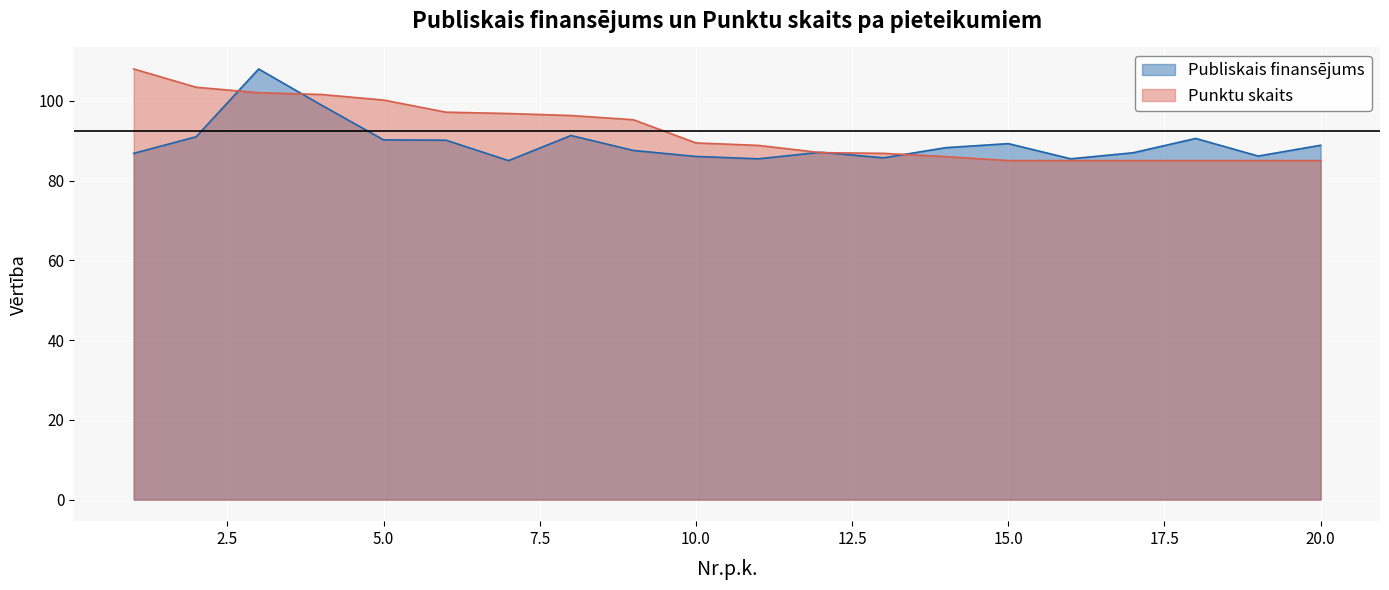

Rank the categories by Publiskais finansējums value from highest to lowest.

3, 4, 8, 2, 18, 5, 6, 15, 20, 14, 9, 12, 17, 1, 19, 10, 13, 11, 16, 7